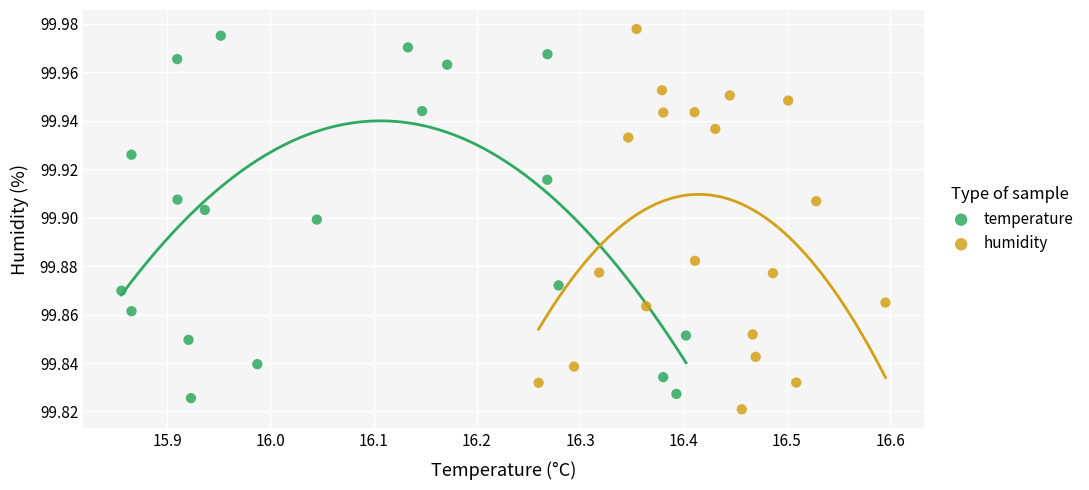

Which series has the largest Y range (max minus min)?

humidity